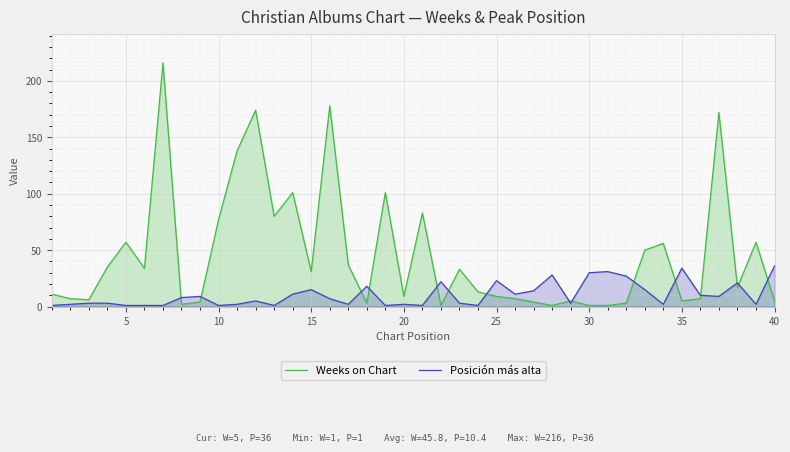

What is the minimum value for Posición más alta?

1